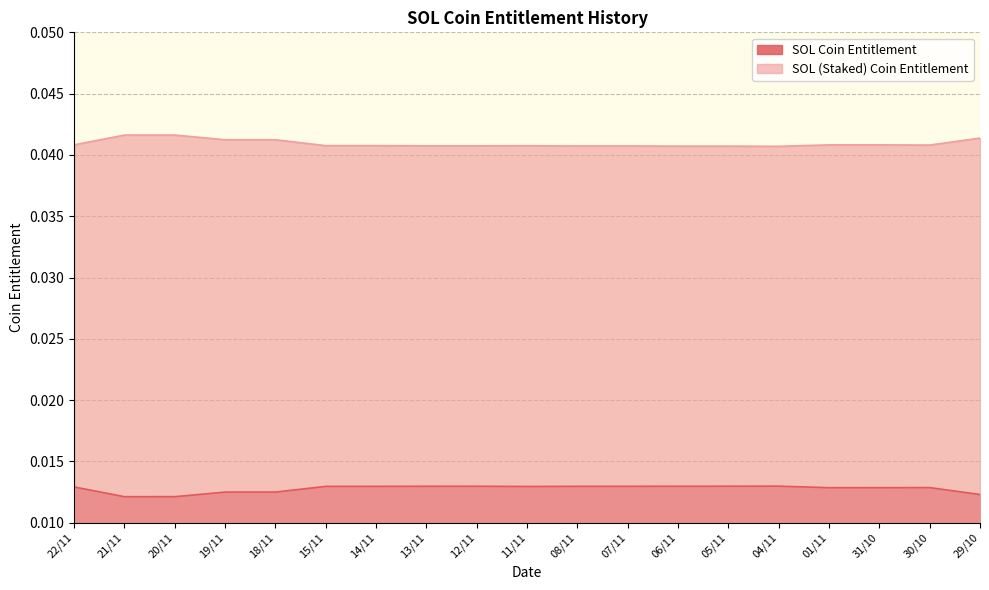

The value of SOL (Staked) Coin Entitlement at 07/11 is 0.1. True or false?

False